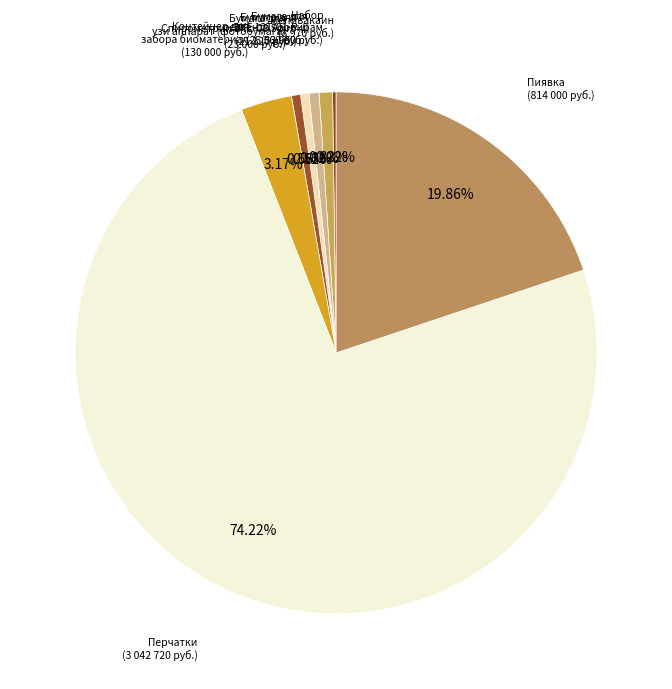

How many slices are in this pie chart?

8